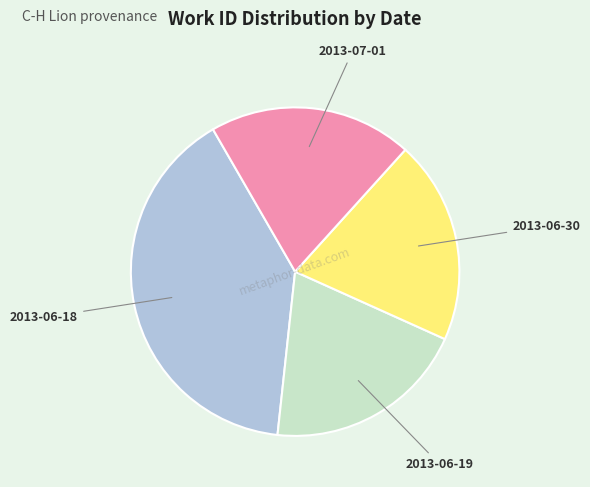

Is there a majority slice in this chart?

No